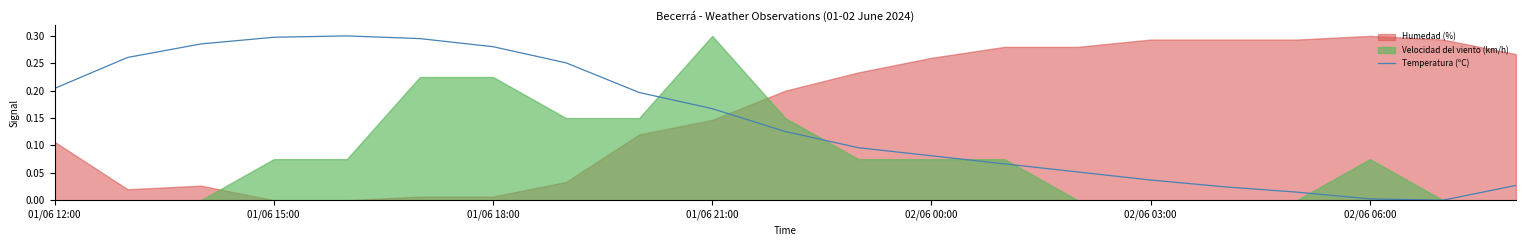

The chart shows a value of 0.0 at 16. True or false?

True